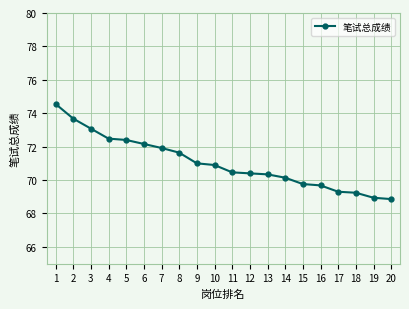

What is the difference between the second highest and minimum values?

4.8